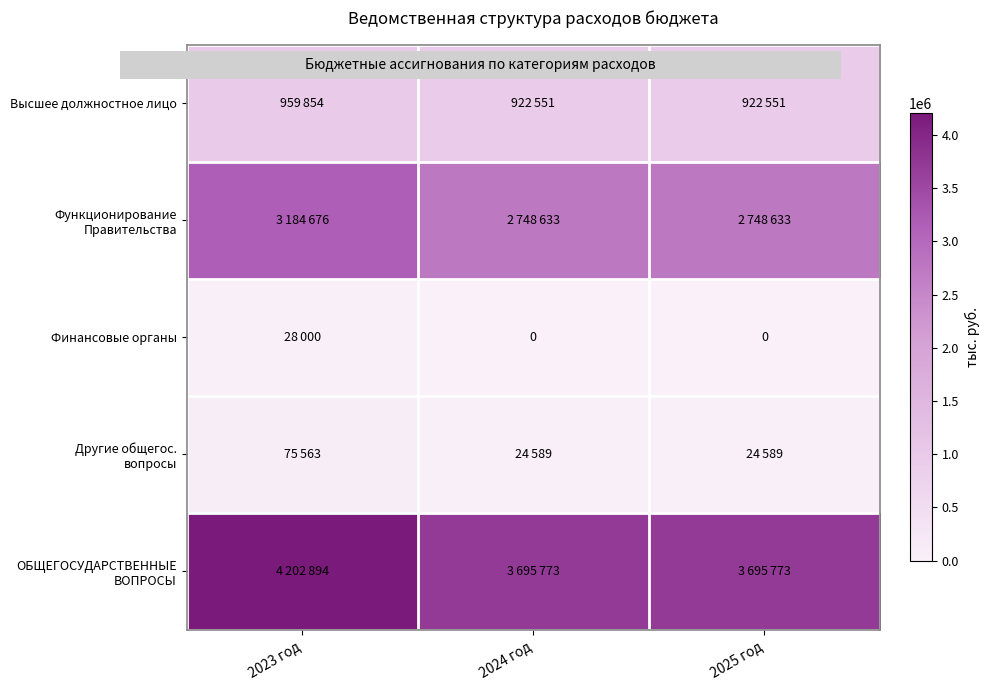

How many categories are shown in the chart?

3